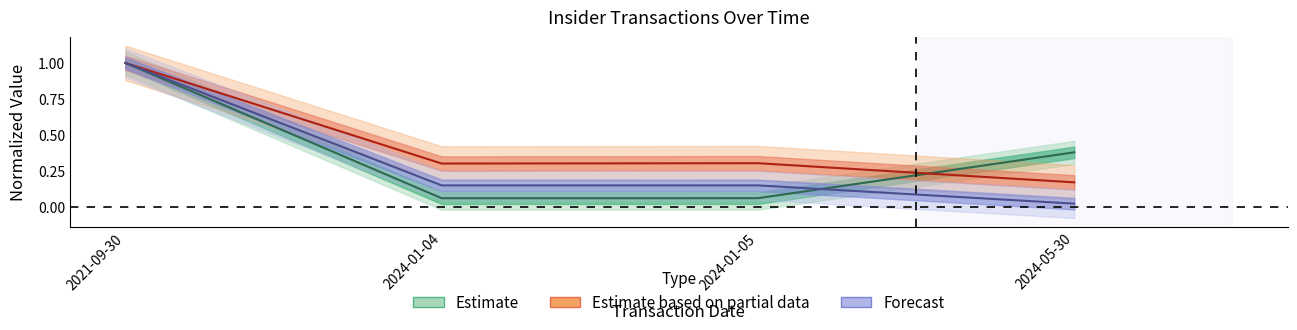

How many categories are shown in the chart?

4